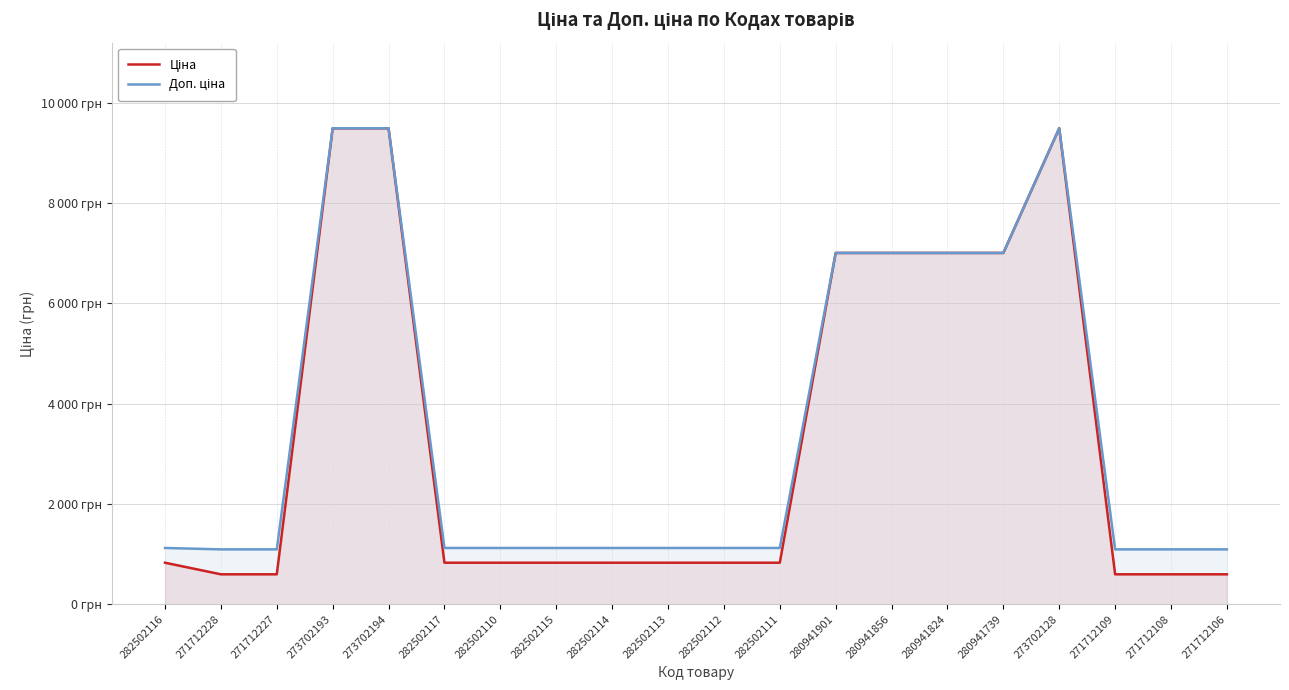

True or false: Доп. ціна has a value of 1121.5 at 282502111.

True